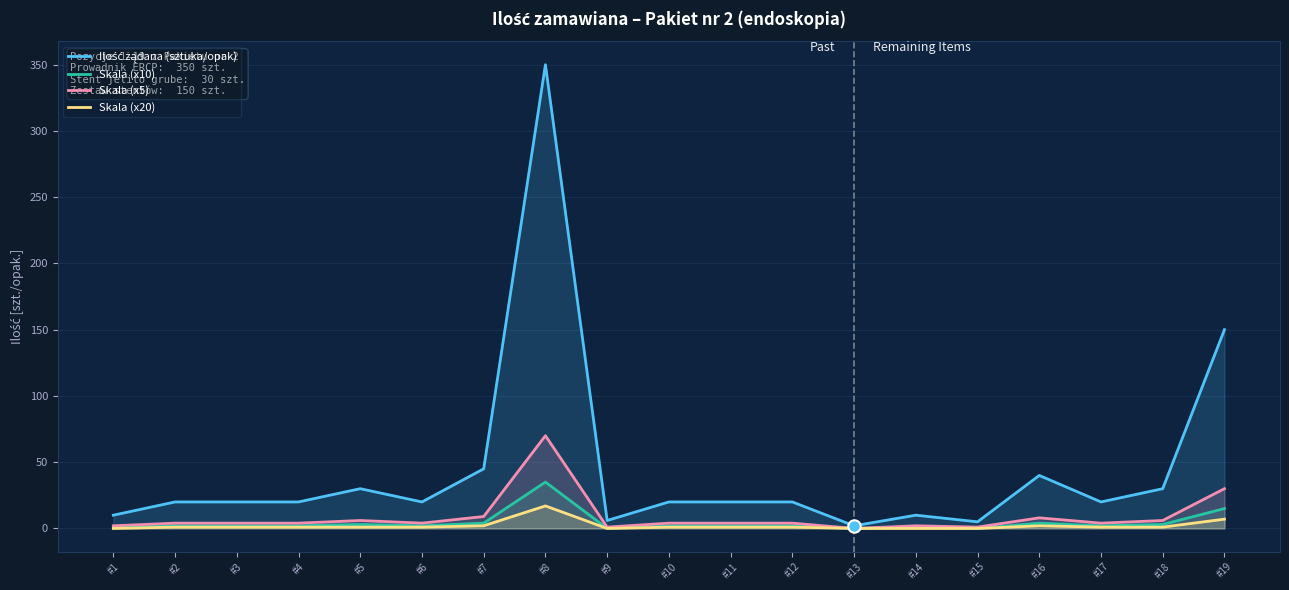

At which category is the sum across all series the highest?

#8